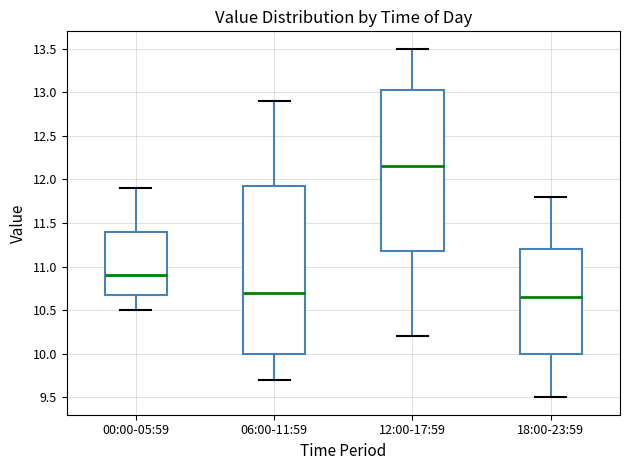

Where does the lower whisker of the box for 06:00-11:59 end on the y-axis? The values are not printed on the chart, so give them approximately, as read against the axis.

9.70